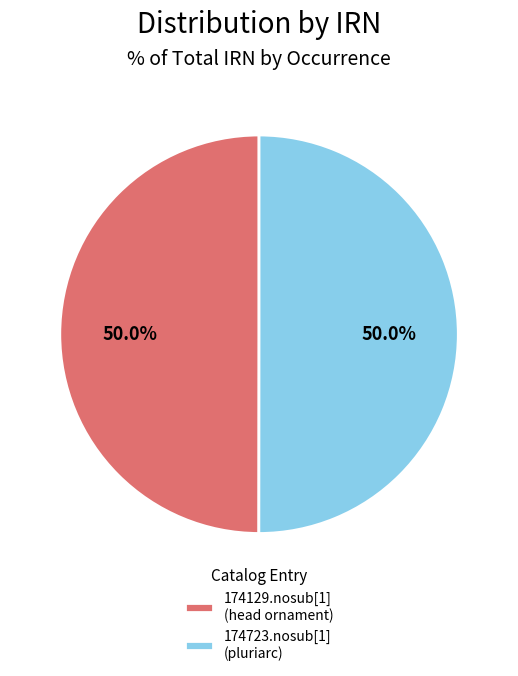

What is the ratio of the value at 174723.nosub[1] (pluriarc) to the value at 174129.nosub[1] (head ornament)?

1.0